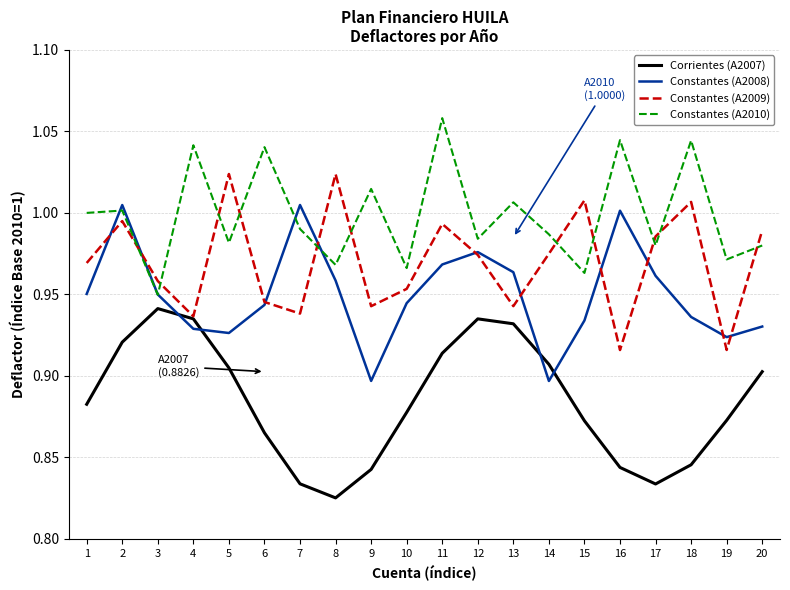

What are all the series names shown in the legend?

Corrientes (A2007), Constantes (A2008), Constantes (A2009), Constantes (A2010)